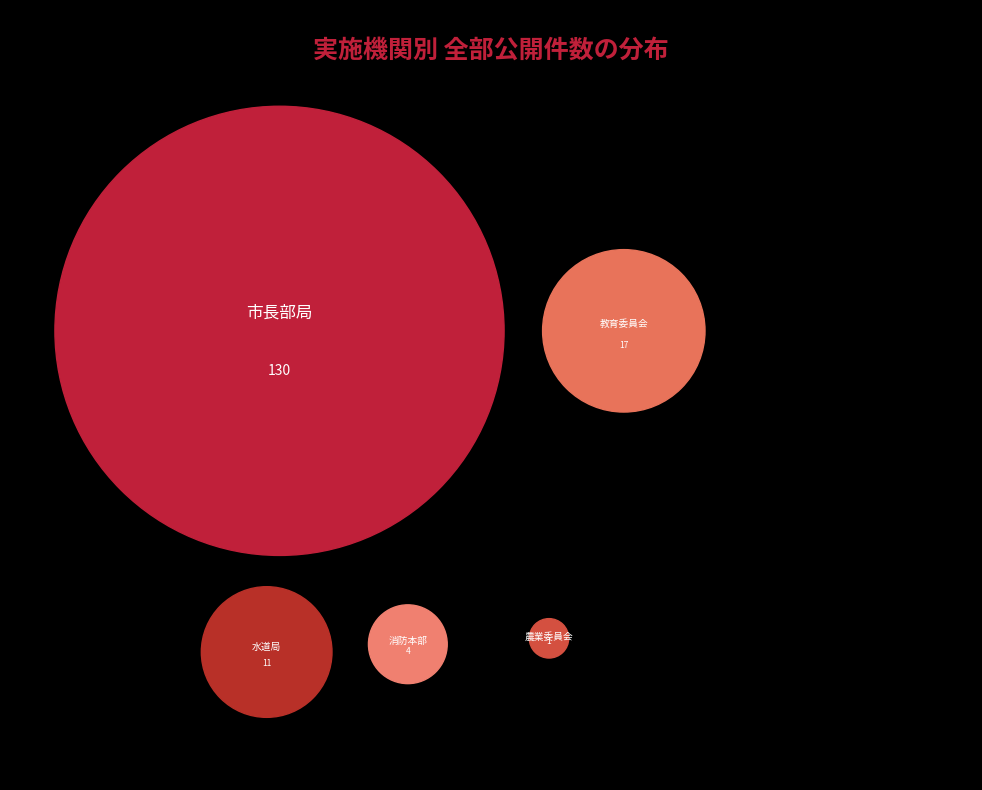

What percentage is NOT represented by 水道局?

93.3%